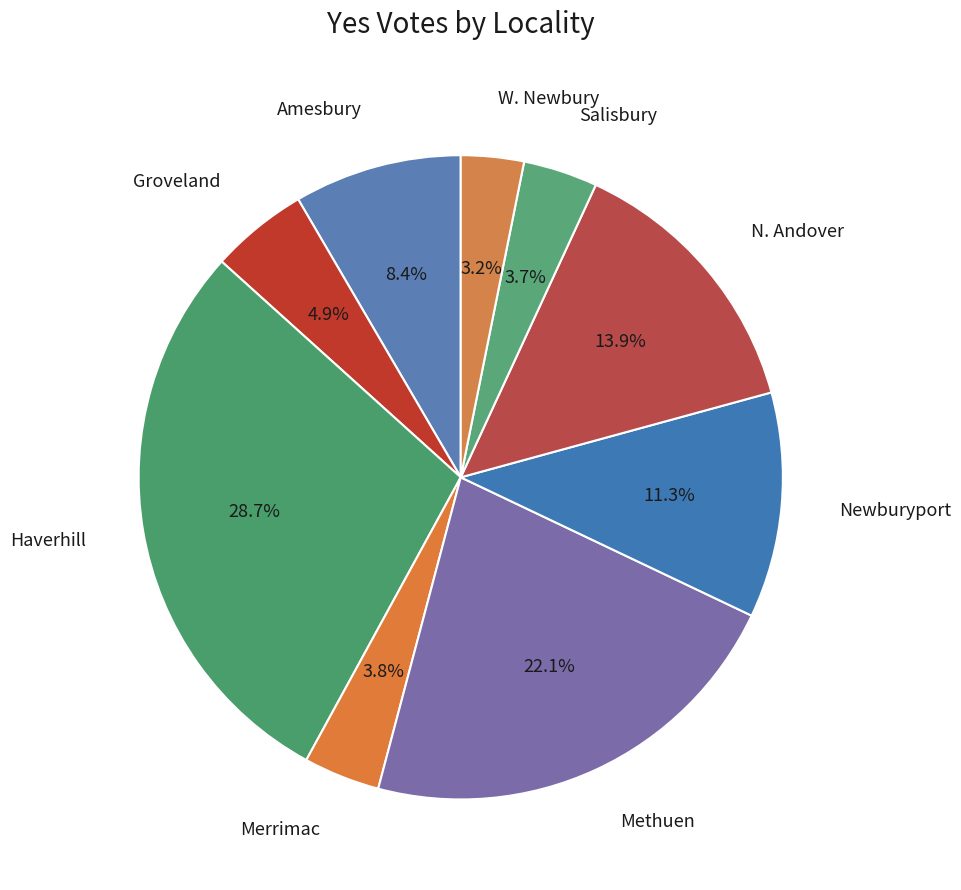

Count the number of slices in the pie.

9